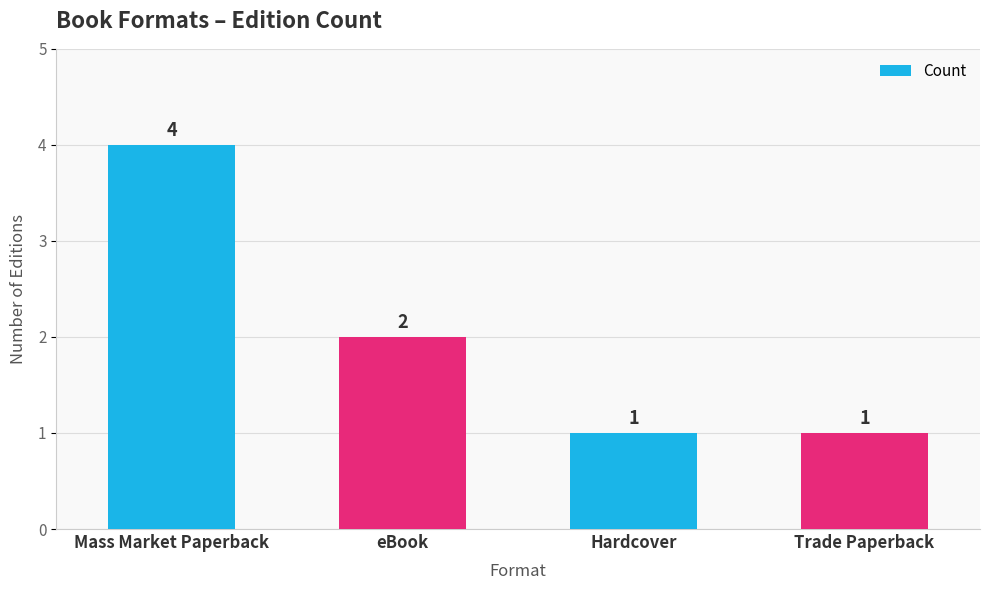

Where is the data nearest to the value 2?

eBook